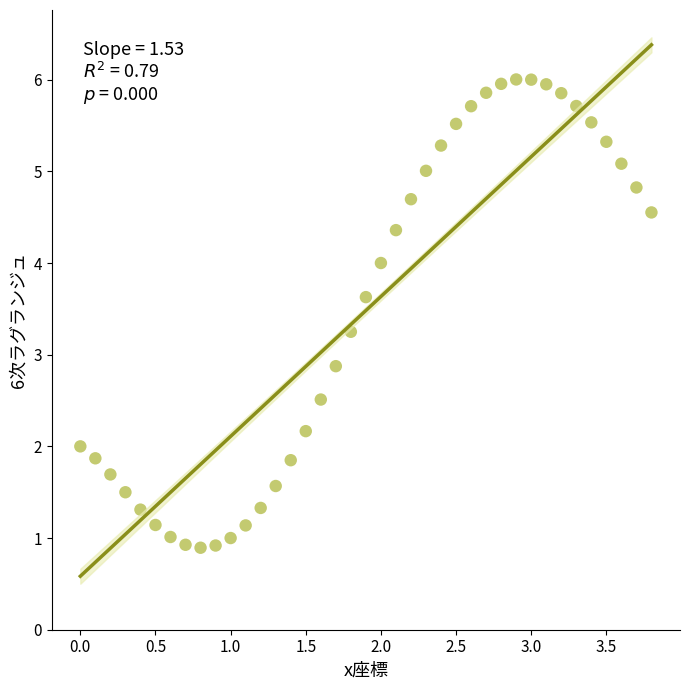

What Y value in the scatter plot is closest to 3?

2.9